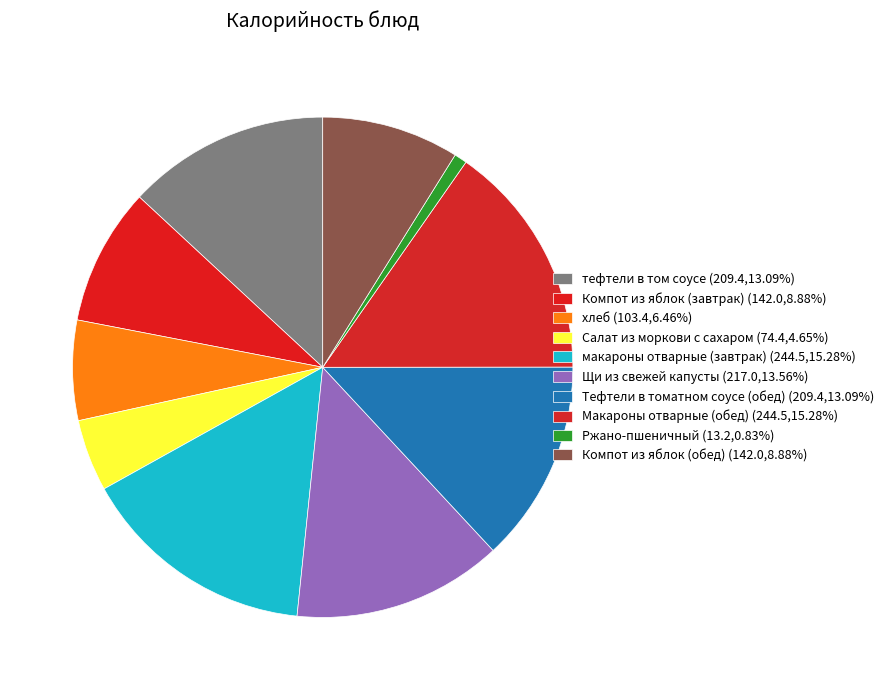

How many slices are in this pie chart?

10